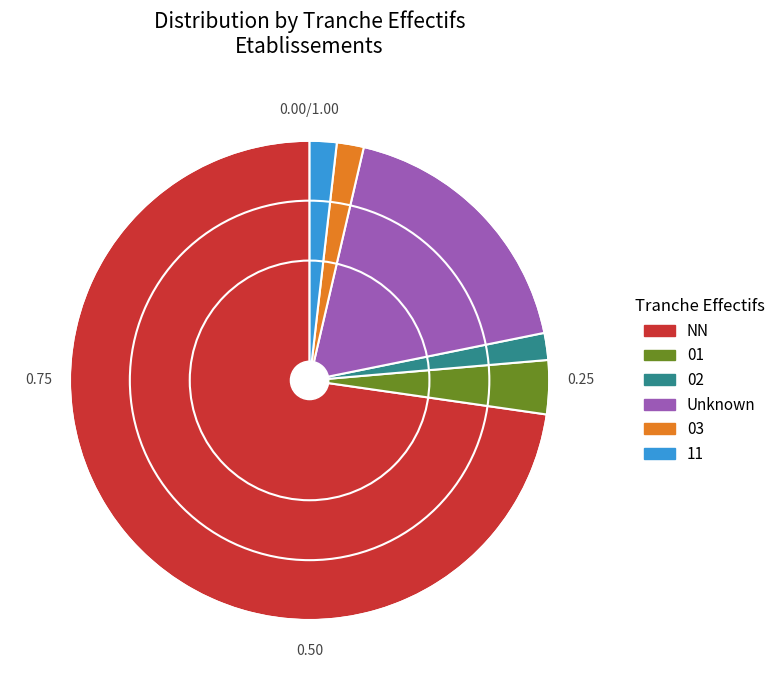

What is the largest slice in the pie chart?

NN